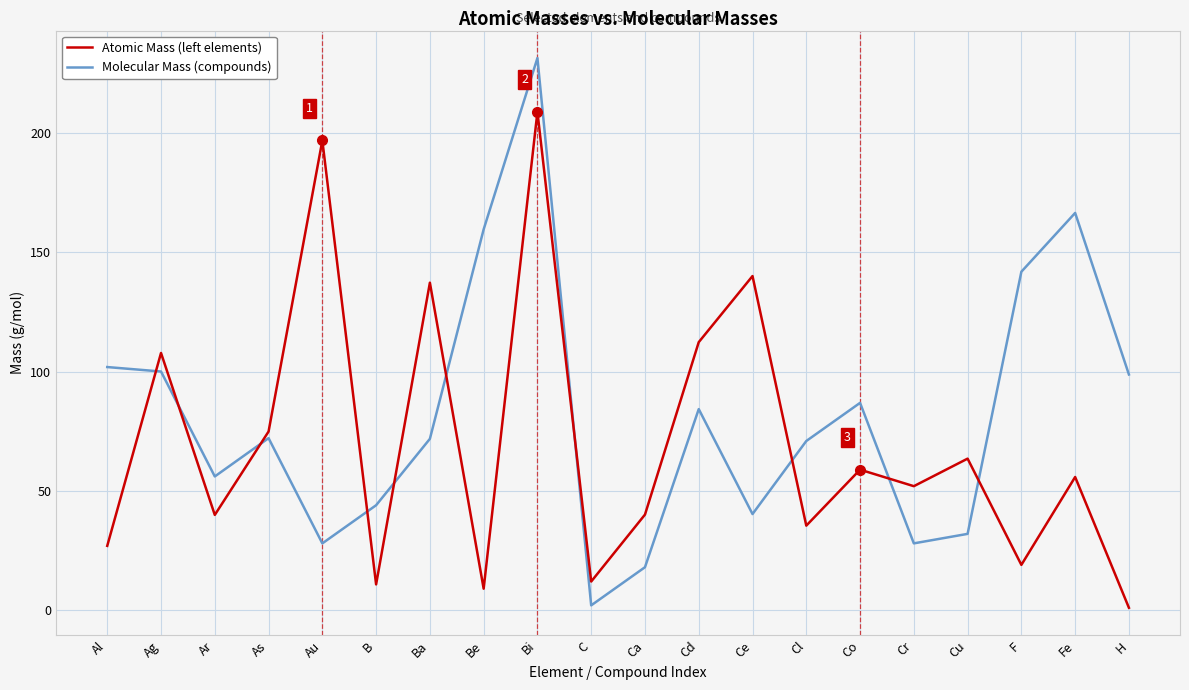

What position from the right is Bi?

12